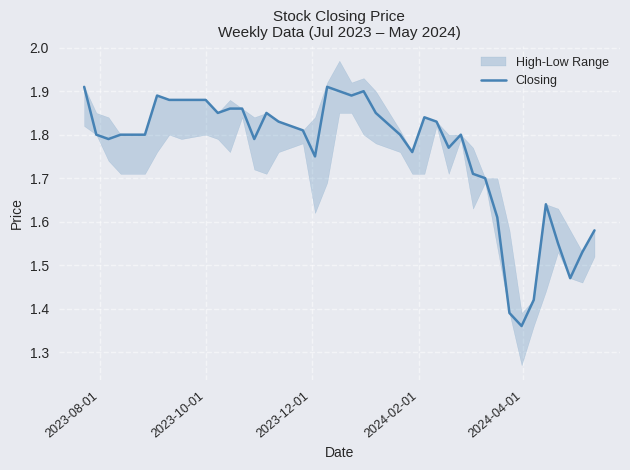

How many points are lower than both their immediate neighbors (excluding endpoints)?

9